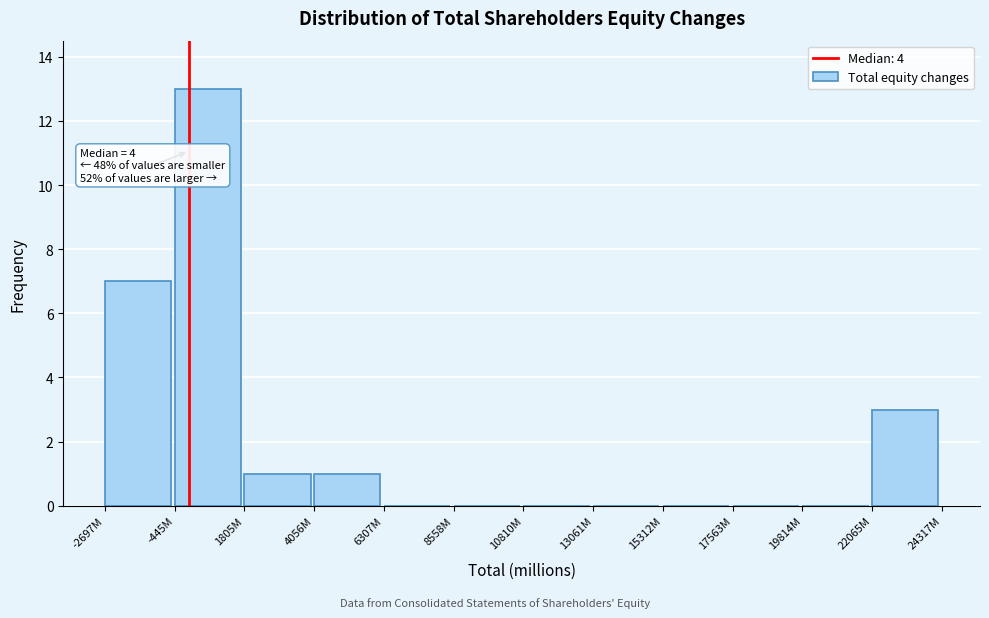

Reading left to right, list all the values displayed in this chart.

-2697M=7	-445M=13	1805M=1	4056M=1	6307M=0	8558M=0	10810M=0	13061M=0	15312M=0	17563M=0	19814M=0	22065M=3